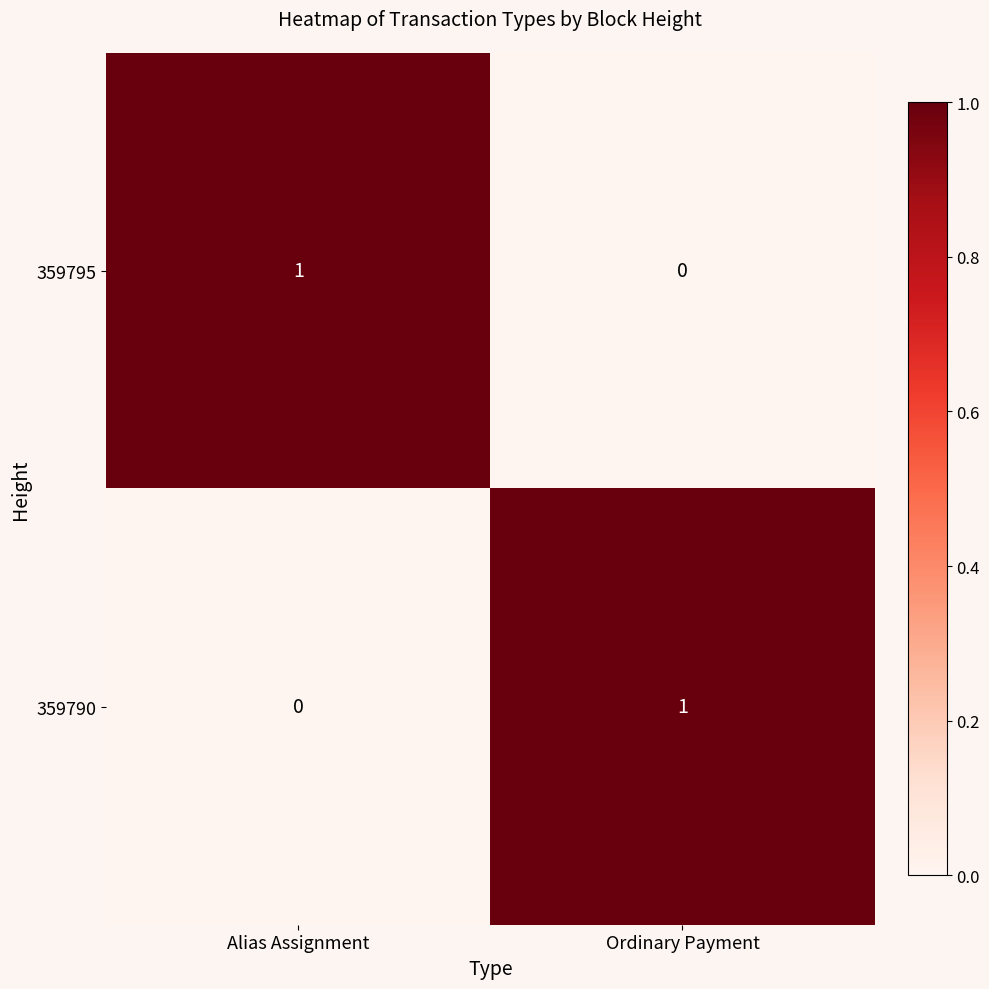

Where is 359790 nearest to the value 0?

Alias Assignment